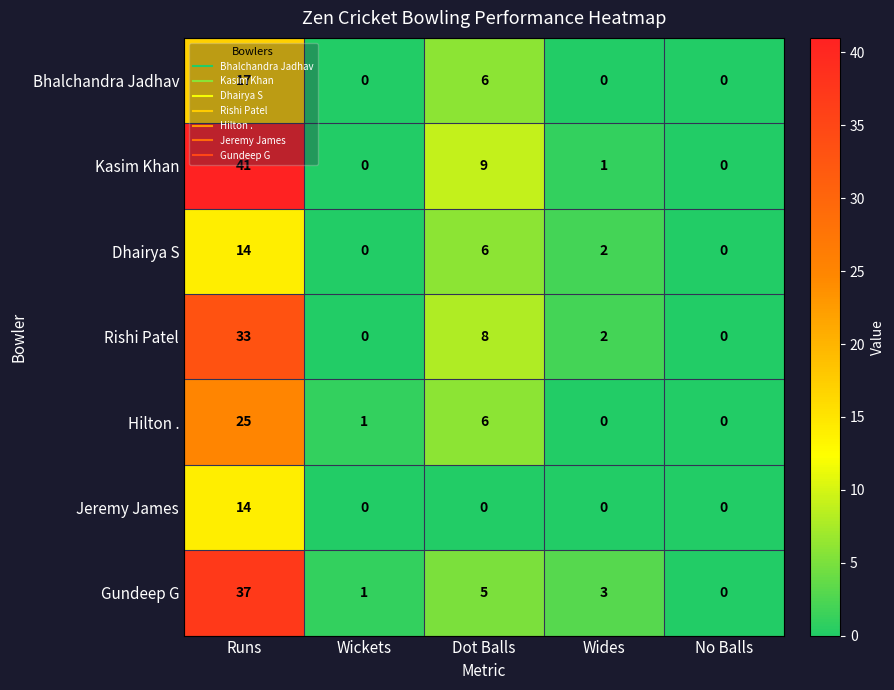

How many series are shown in this chart?

7